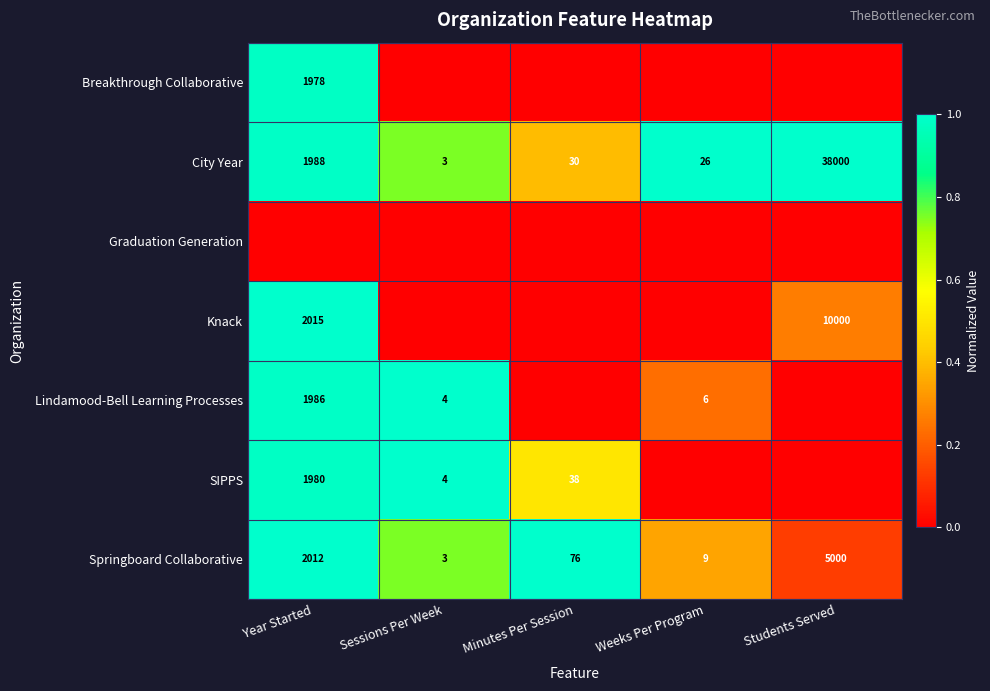

What is the difference between the City Year values at Sessions Per Week and Weeks Per Program?

23